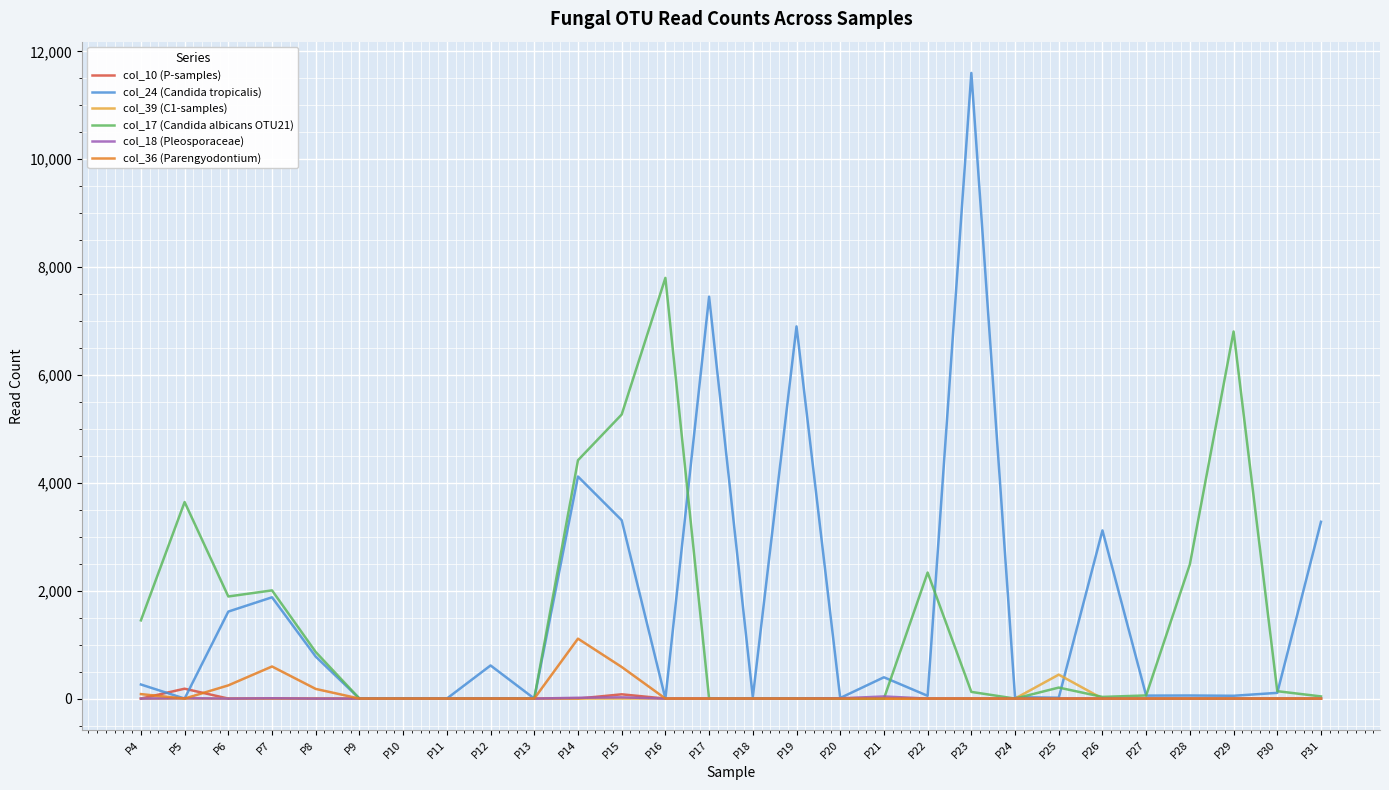

The value of col_17 (Candida albicans OTU21) at P22 is 3994. True or false?

False